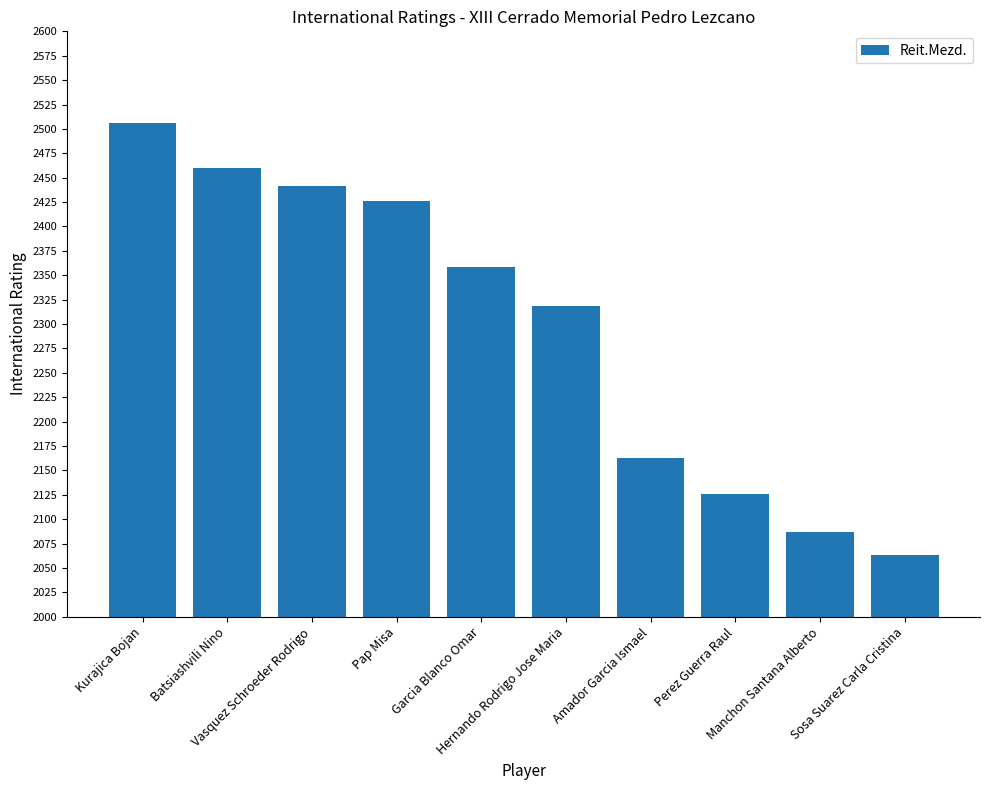

Which category has the lowest value across all series?

Sosa Suarez Carla Cristina